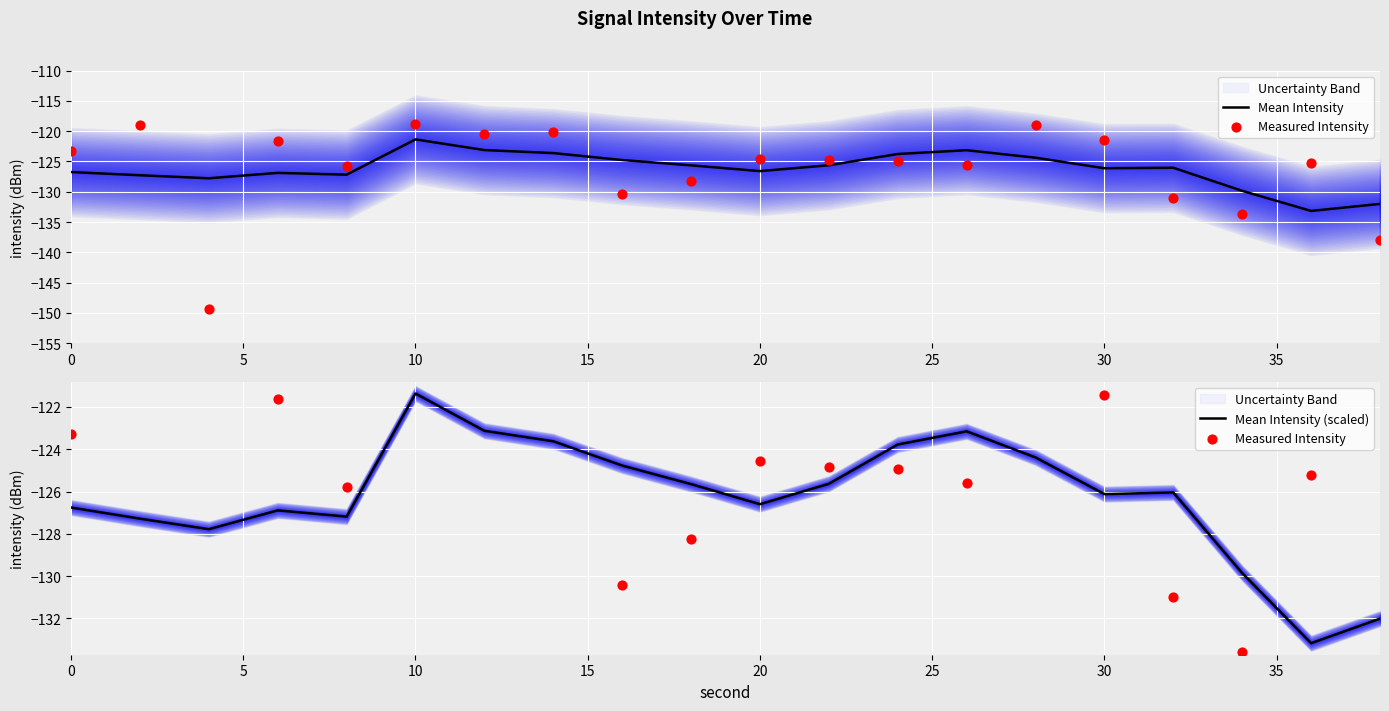

At how many categories does at least one series exceed -122?

7